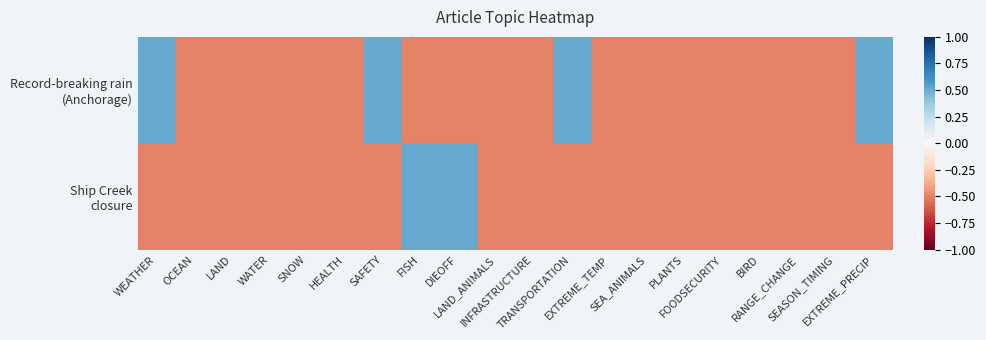

Rank the series by their average value, from highest to lowest.

Record-breaking rain (Anchorage), Ship Creek closure